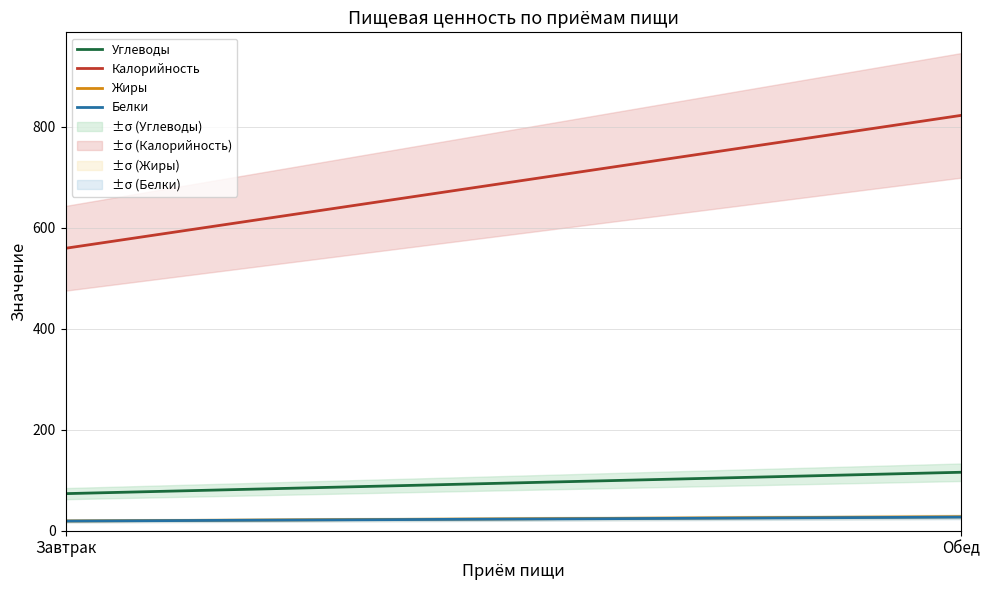

What value does the Калорийность series have at Завтрак?

559.0